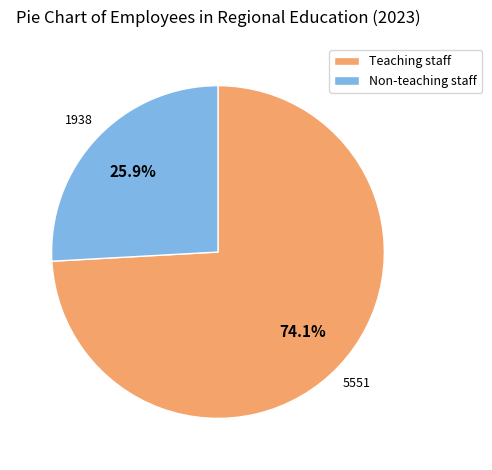

To the nearest percent, what is the average slice percentage?

50%